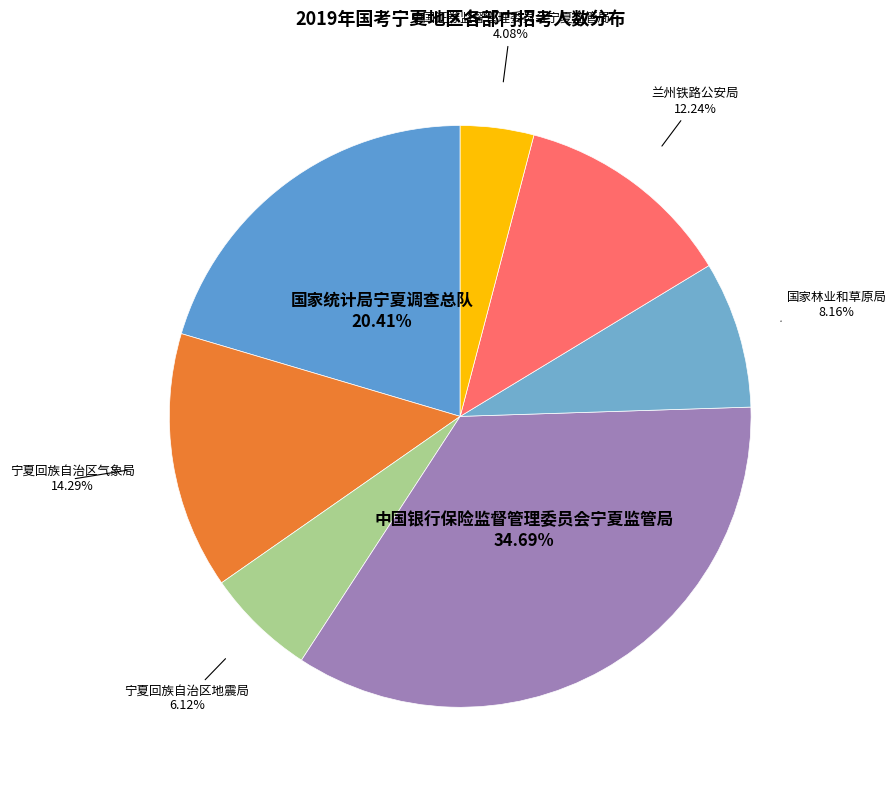

To the nearest percent, what percentage of the pie is 兰州铁路公安局?

12%